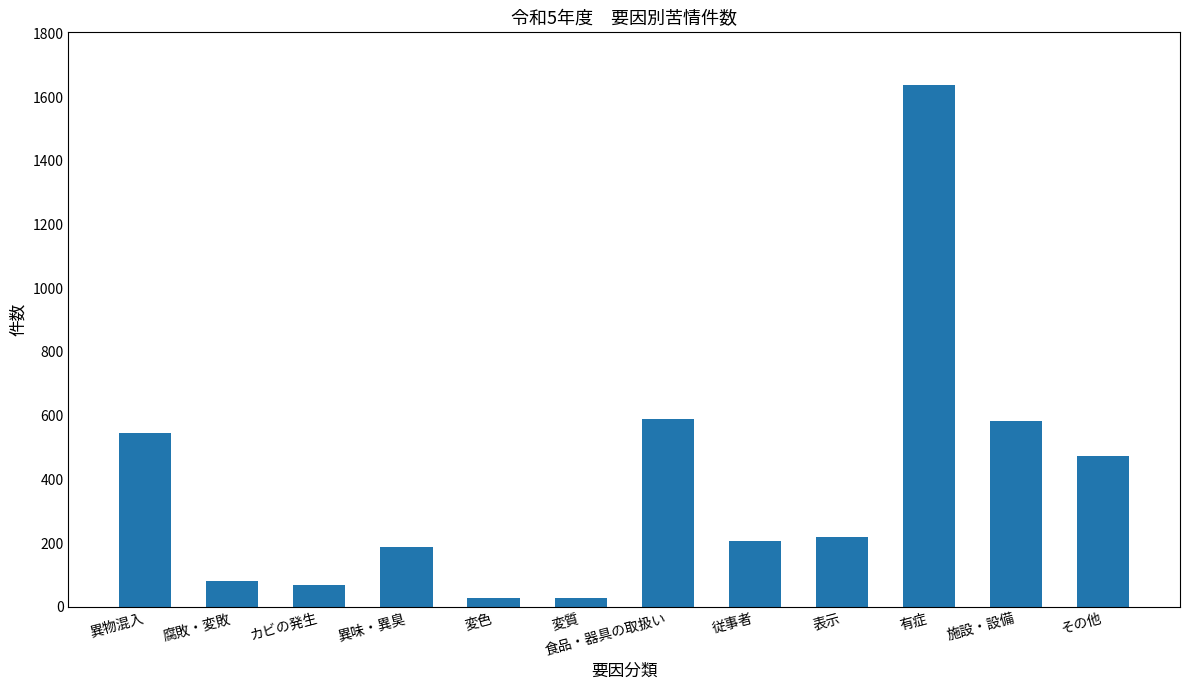

What is the greatest value displayed?

1640